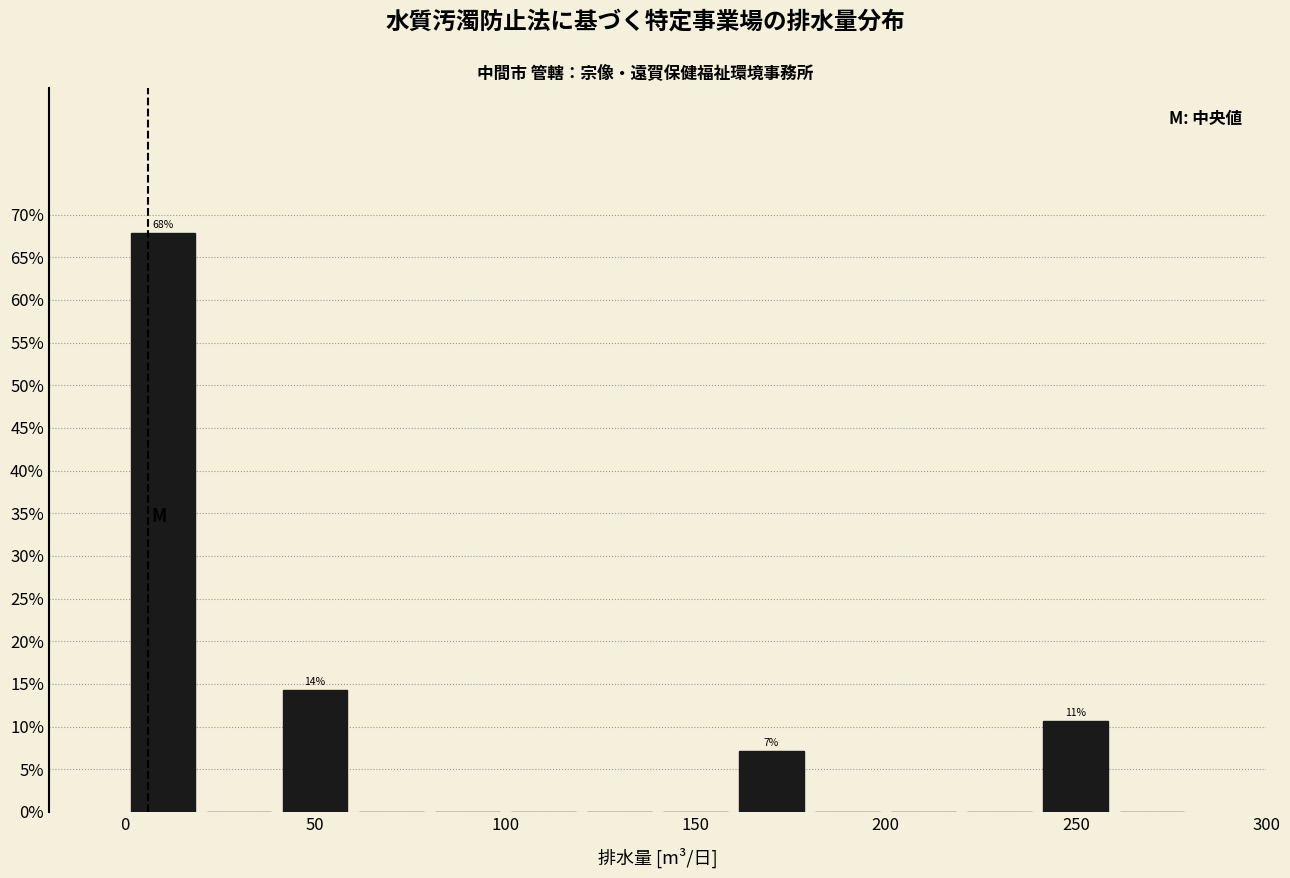

Which range on the x-axis has the tallest bar?

0 to 20